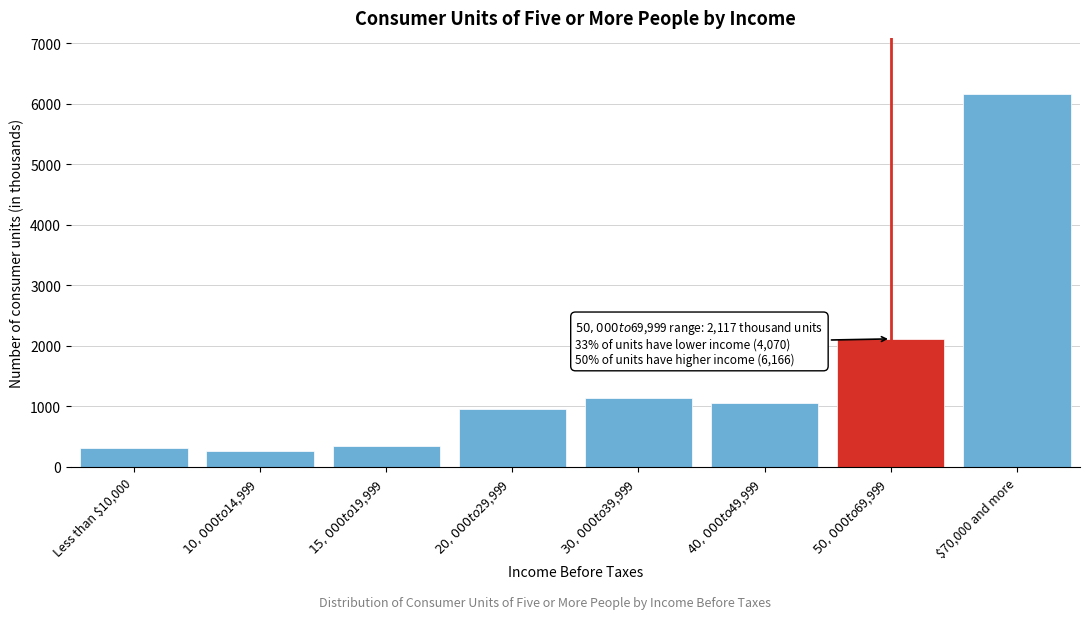

Reading left to right, list all the values displayed in this chart.

312	272	346	954	1133	1053	2117	6166